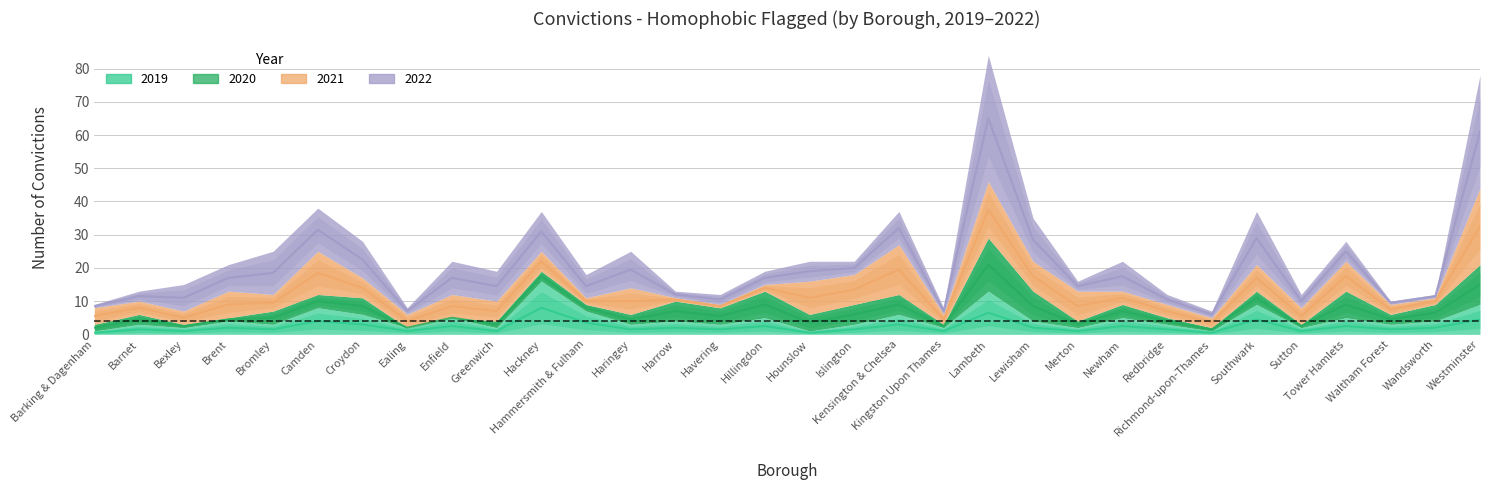

What is the value of the 2022 point at the 7th from the left?

11